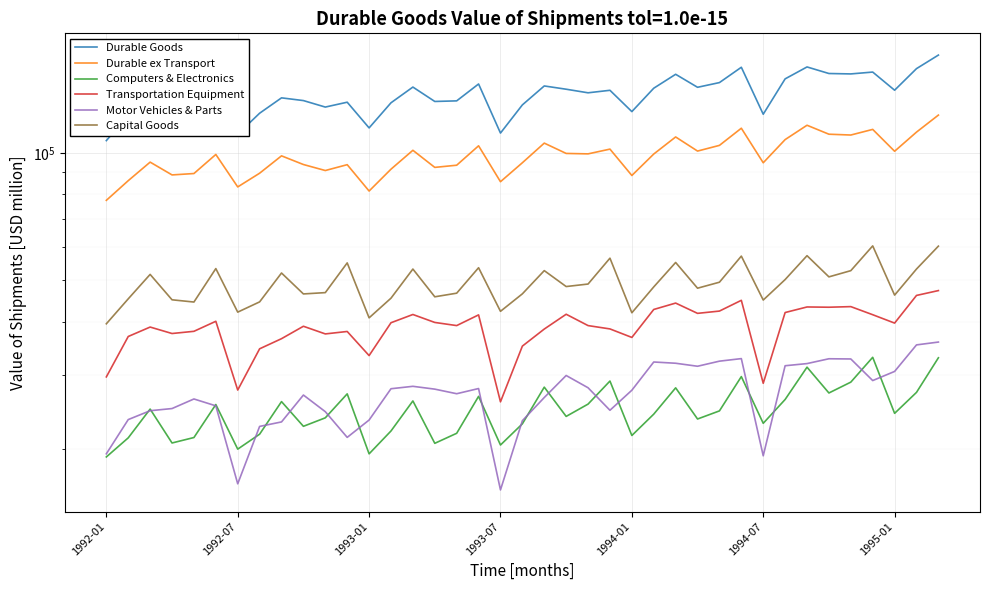

What is the minimum value shown in the chart?

16027